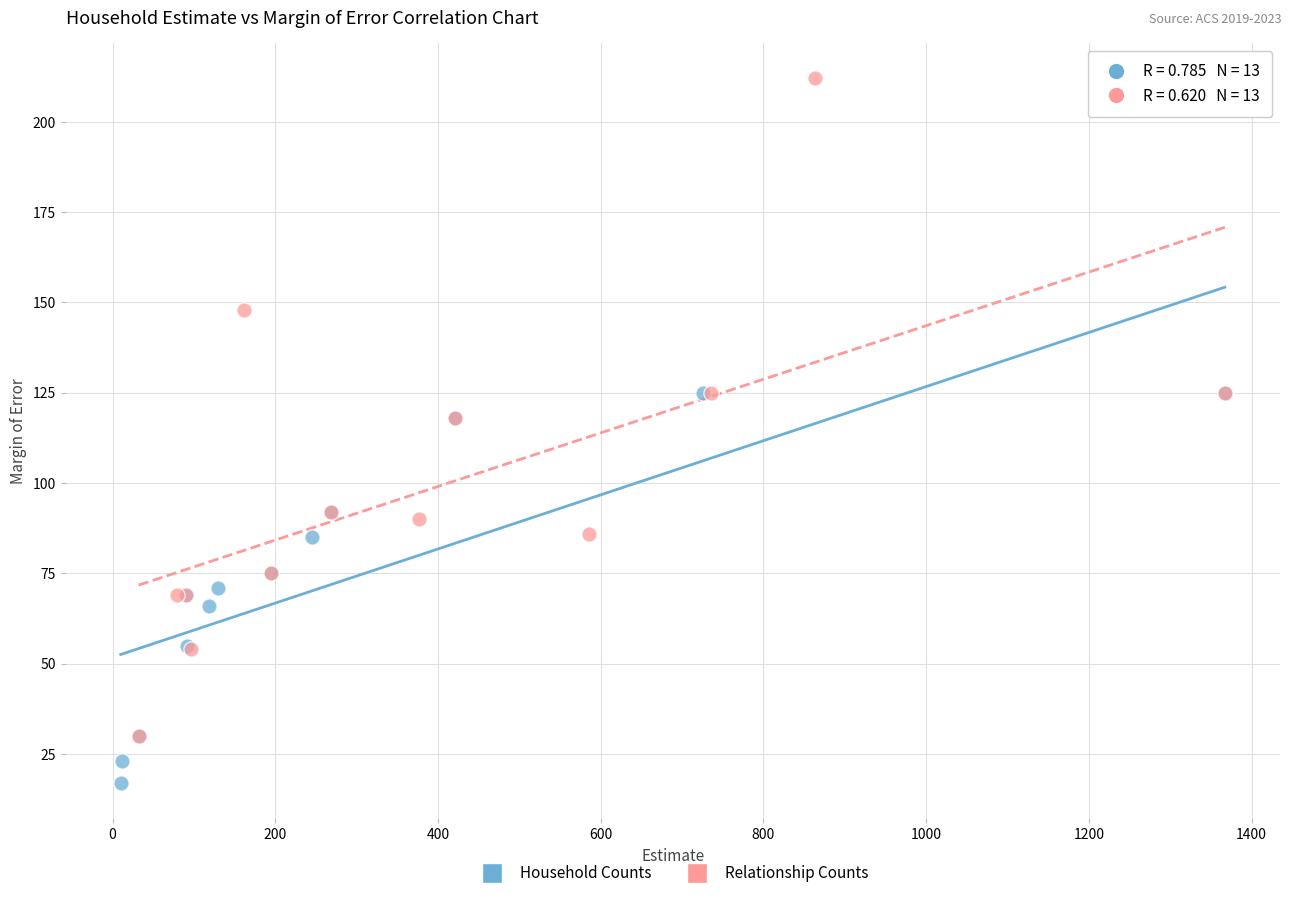

Which series has the largest Y range (max minus min)?

Relationship Counts